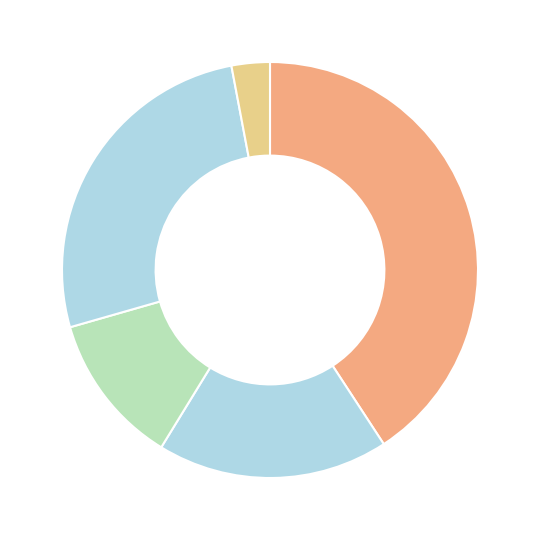

How many segments does this pie chart have?

5